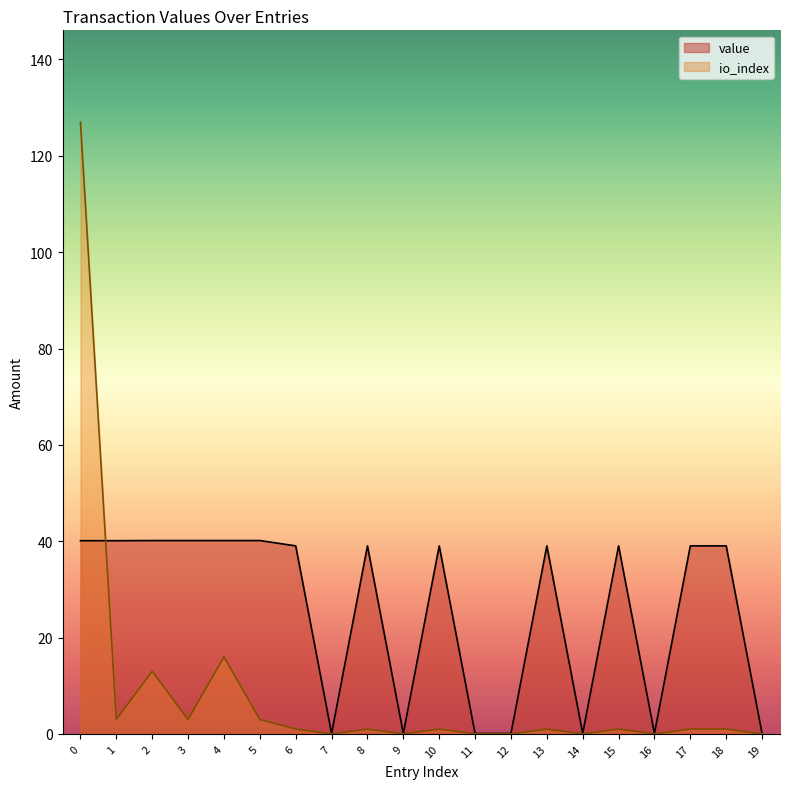

How many lines are shown in the chart?

2